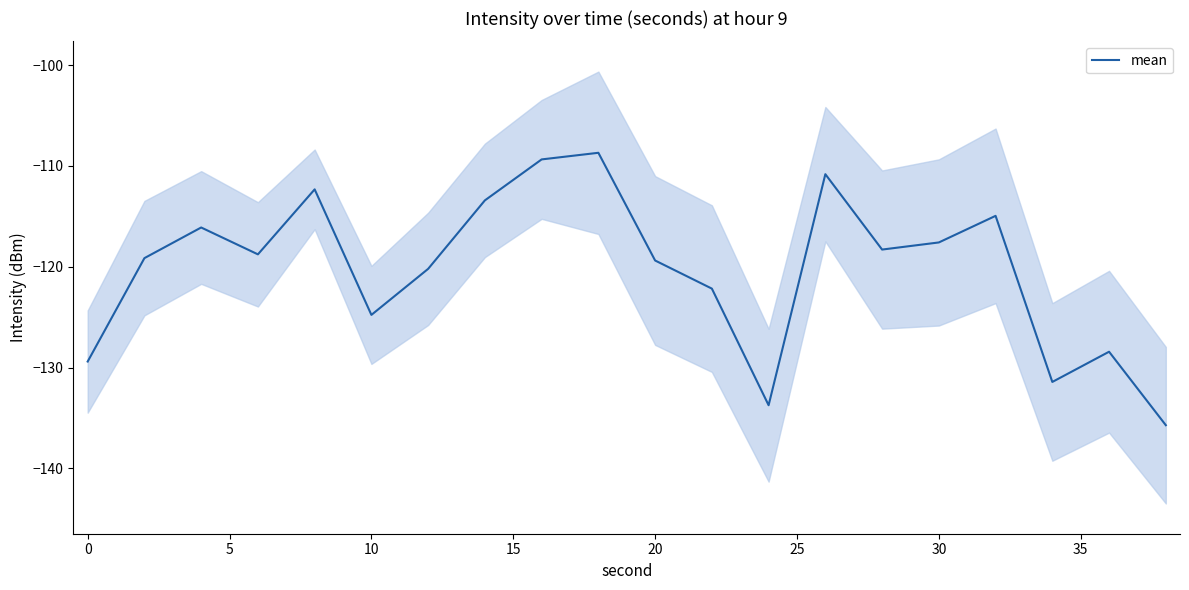

What is the minimum value for mean?

-135.7